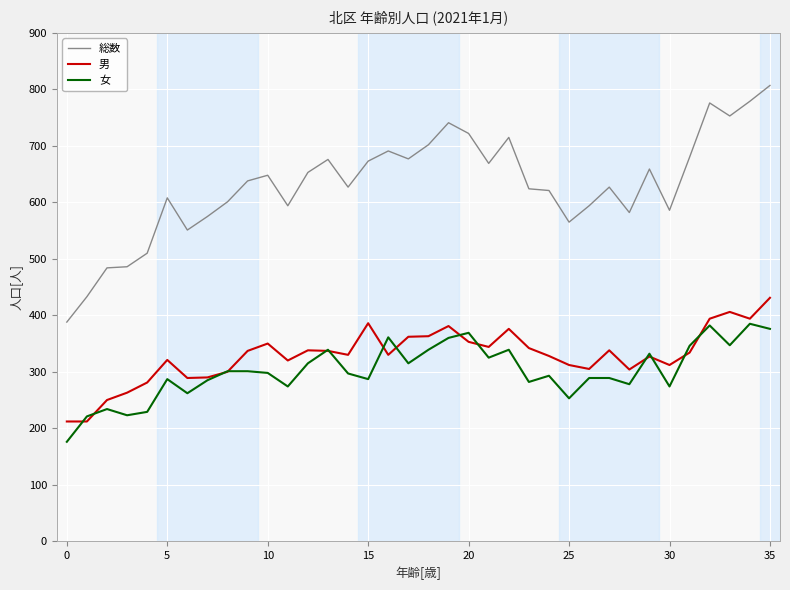

Count the number of data series in this chart.

3